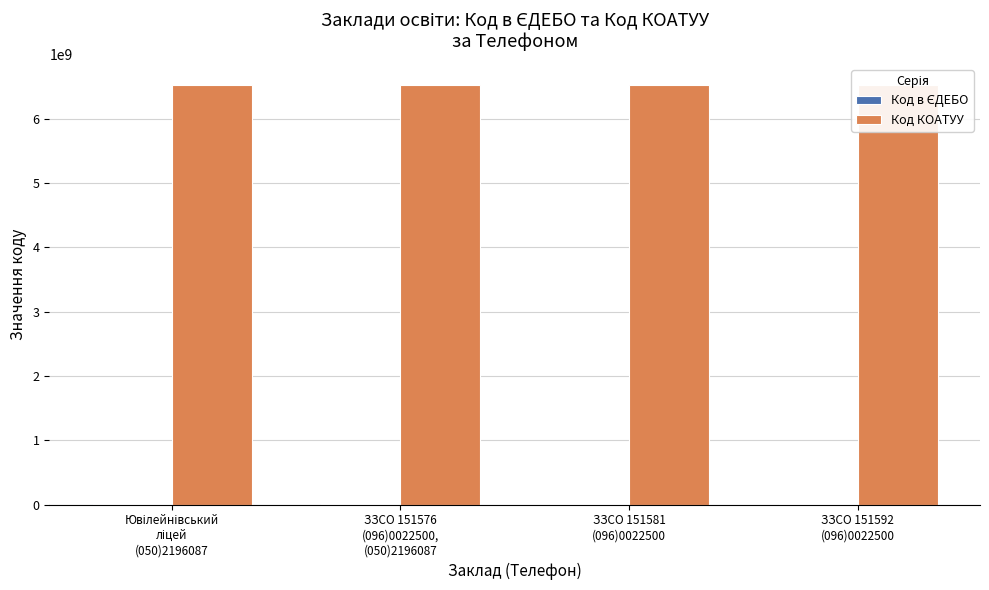

Reading right to left, what are all the values shown in this chart?

Код в ЄДЕБО: ЗЗСО 151592
(096)0022500=151592	ЗЗСО 151581
(096)0022500=151581	ЗЗСО 151576
(096)0022500,
(050)2196087=151576	Ювілейнівський
ліцей
(050)2196087=145284
Код КОАТУУ: ЗЗСО 151592
(096)0022500=6525086001	ЗЗСО 151581
(096)0022500=6525086001	ЗЗСО 151576
(096)0022500,
(050)2196087=6525086001	Ювілейнівський
ліцей
(050)2196087=6525086001